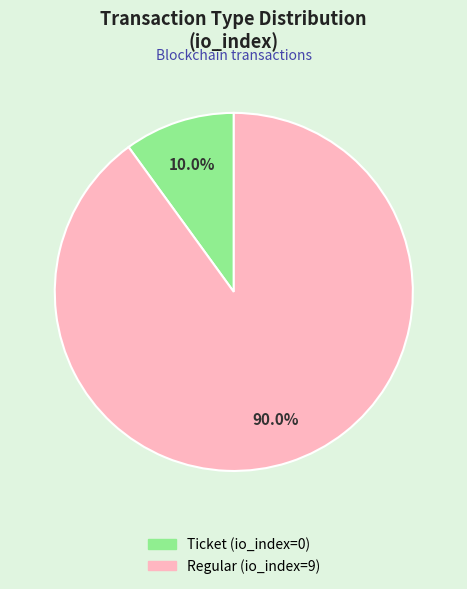

Is the sum of Ticket and Regular greater than half?

Yes